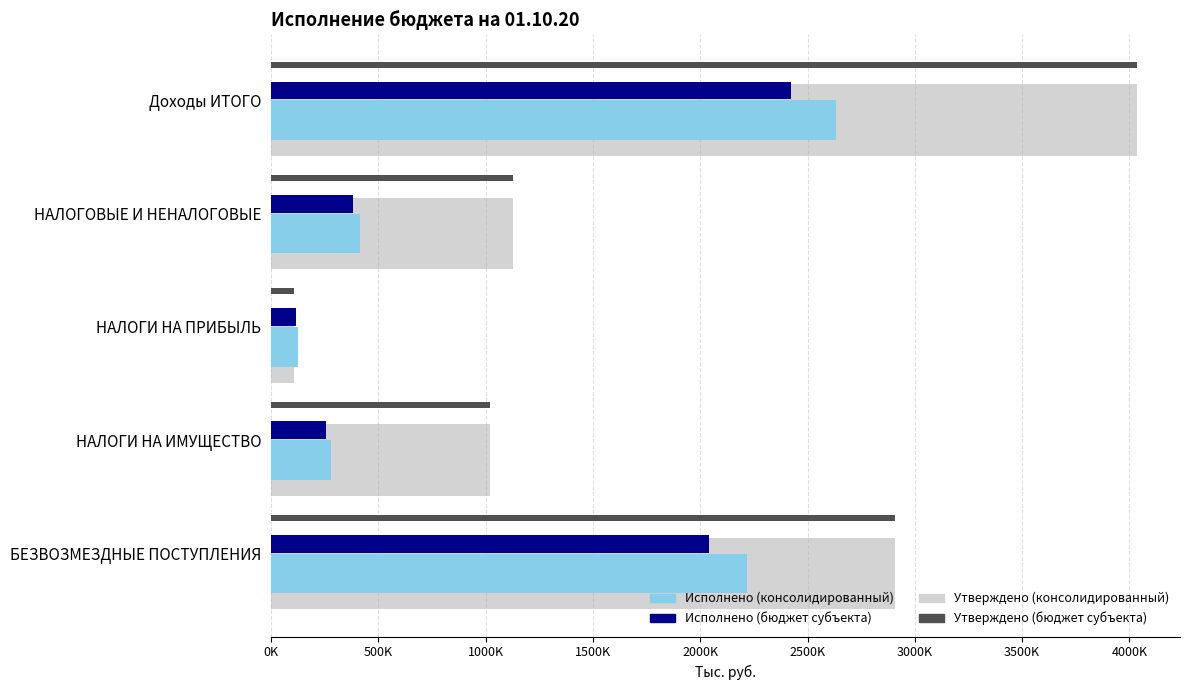

What is the difference between the maximum and second lowest values in the Утверждено (консолидированный) series?

3015886.3